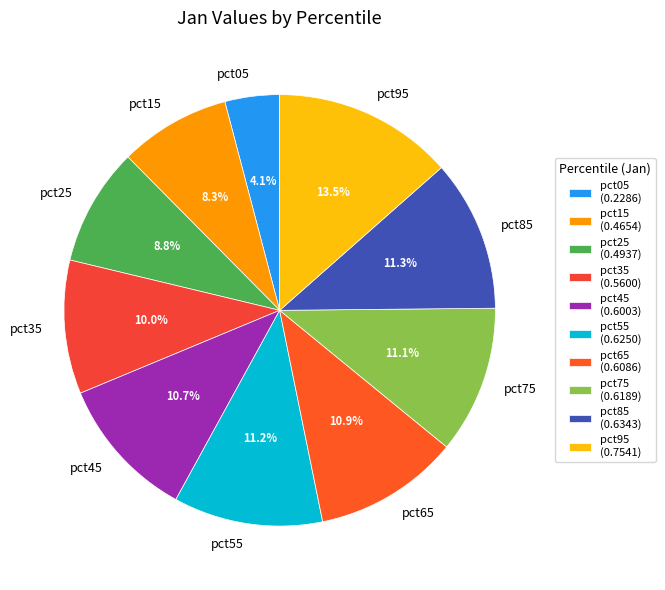

Count the number of slices in the pie.

10